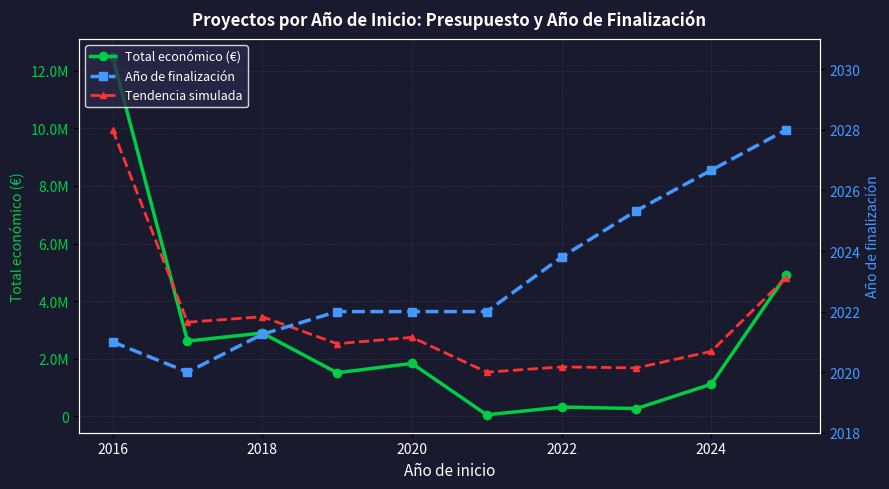

List the series in order of their peak value, highest first.

Total económico (€), Año de finalización, Tendencia simulada